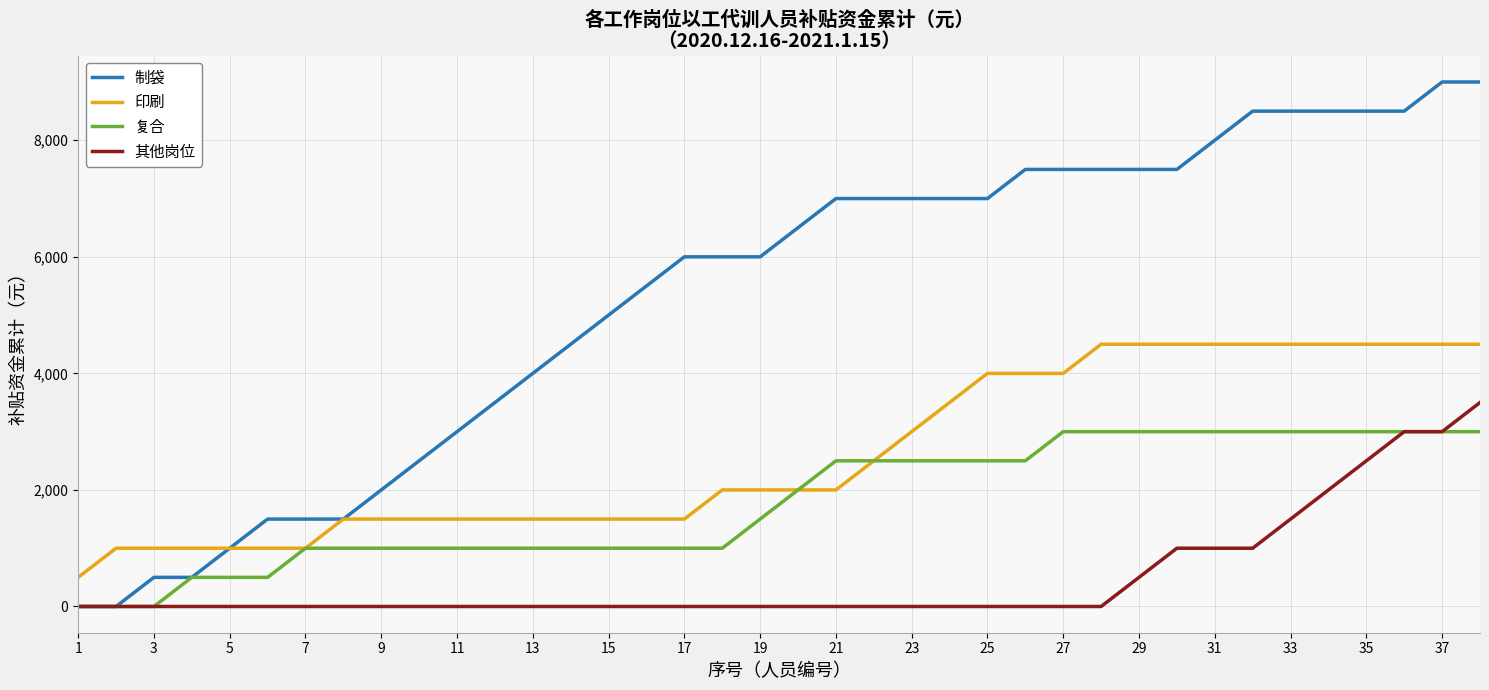

What is the sum of all 制袋 values?

202000